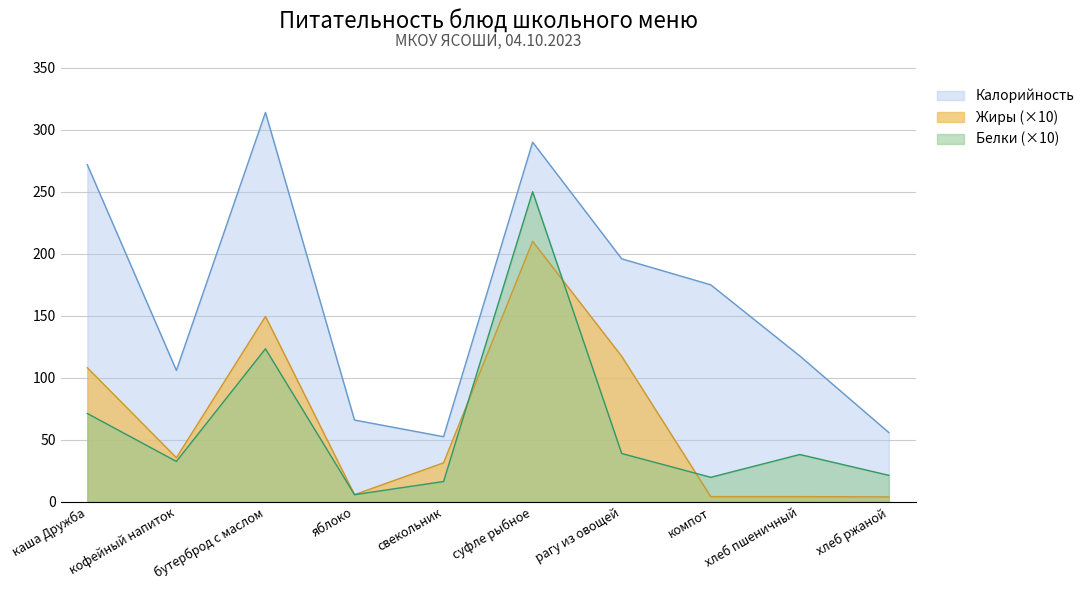

List the labels in order of Калорийность value, smallest first.

свекольник, хлеб ржаной, яблоко, кофейный напиток, хлеб пшеничный, компот, рагу из овощей, каша Дружба, суфле рыбное, бутерброд с маслом